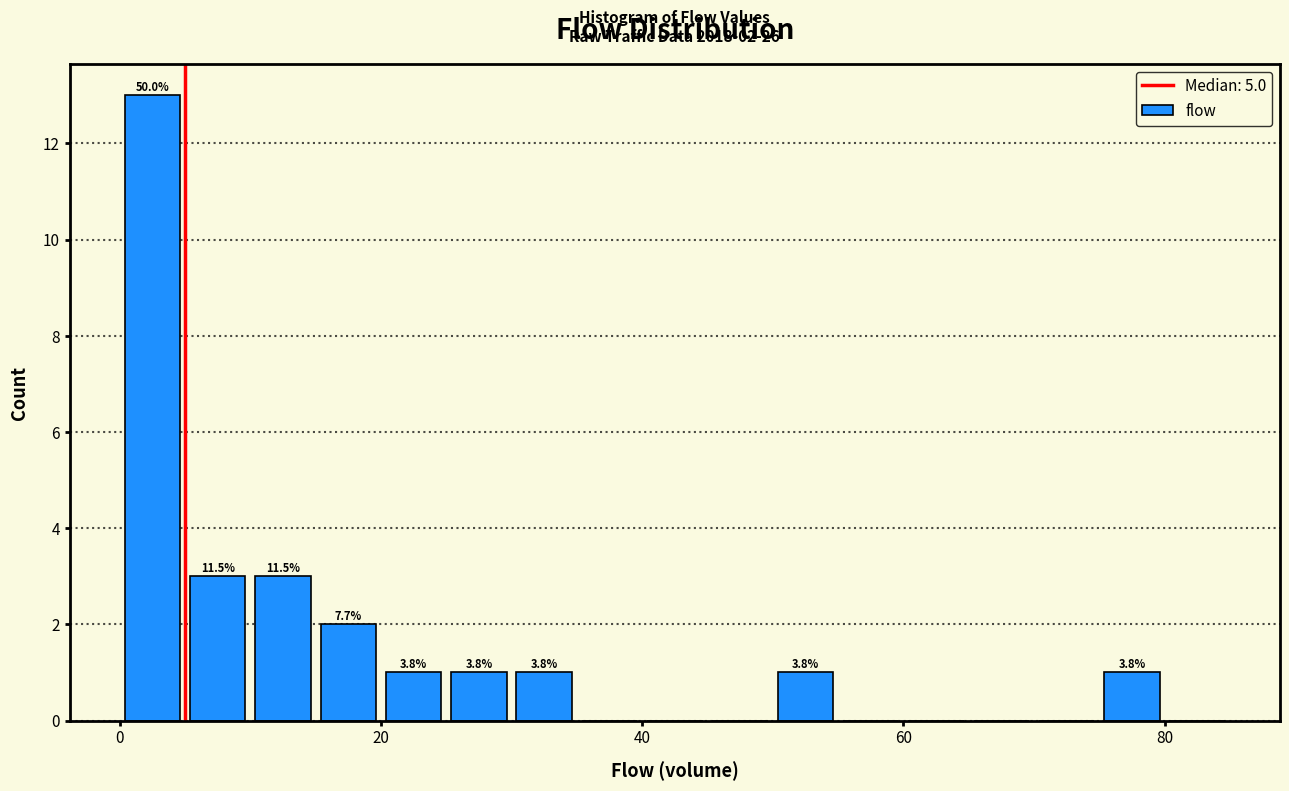

Read against the x-axis, roughly where is the centre of the tallest bar?

2